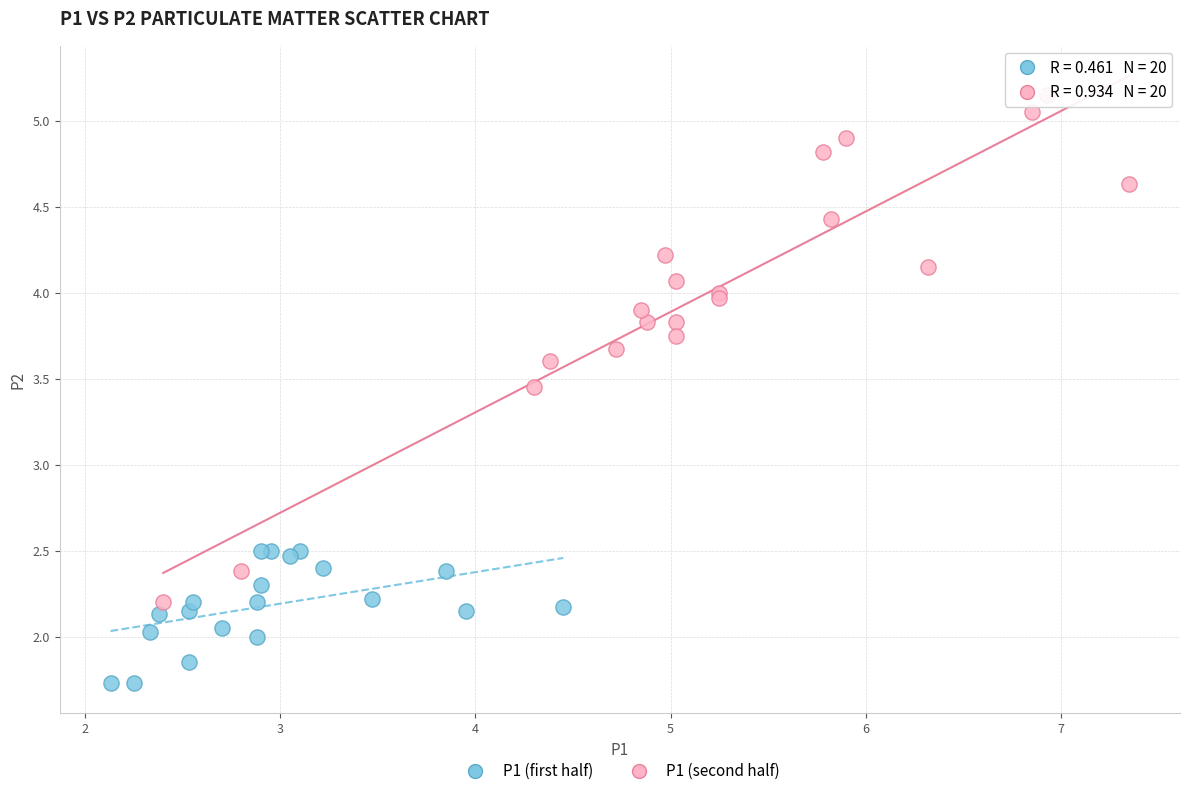

Which series has the largest Y range (max minus min)?

P1 (second half)